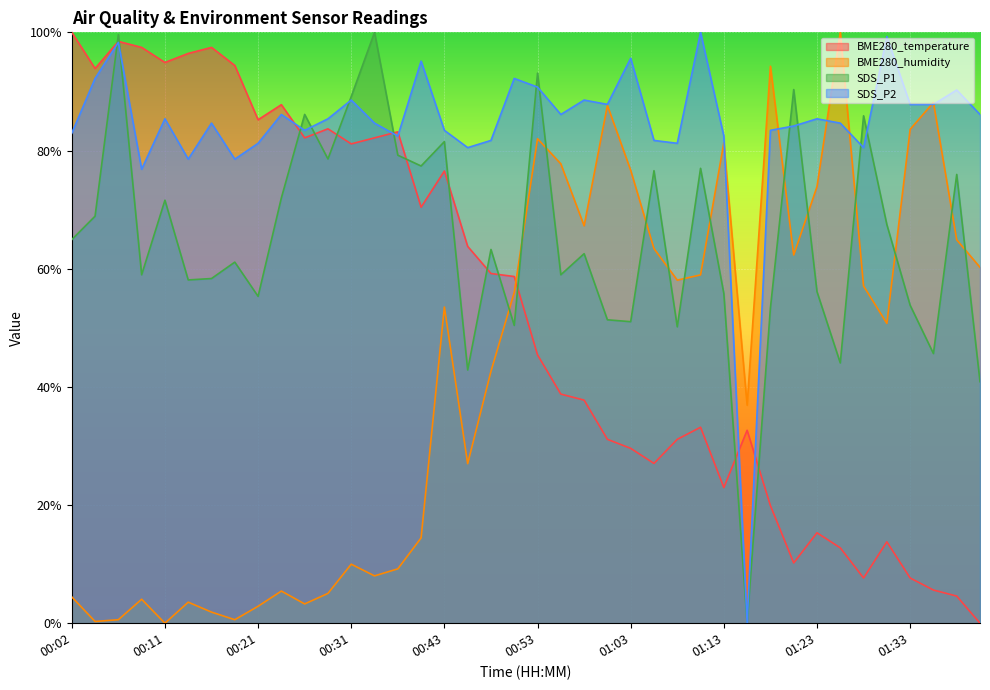

True or false: SDS_P2 has more than 0 interior local peaks.

True